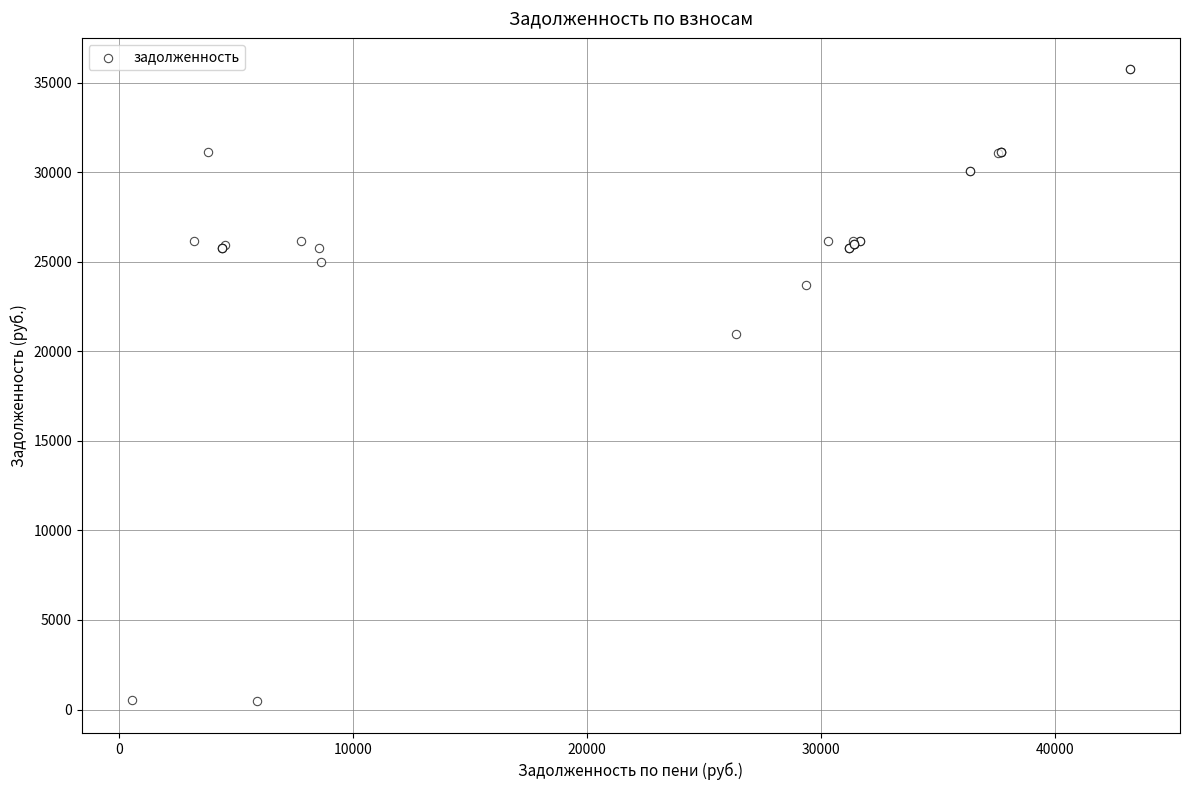

What Y value in the scatter plot is closest to 18093?

20948.7